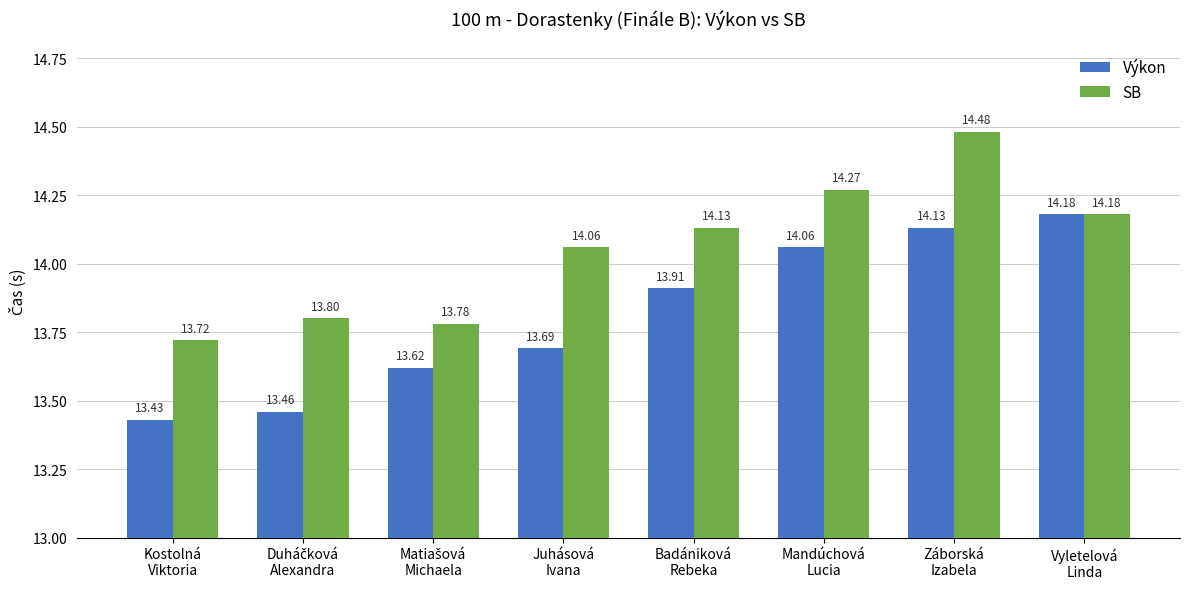

Reading right to left, what are all the values shown in this chart?

Výkon: 14.2	14.1	14.1	13.9	13.7	13.6	13.5	13.4
SB: 14.2	14.5	14.3	14.1	14.1	13.8	13.8	13.7